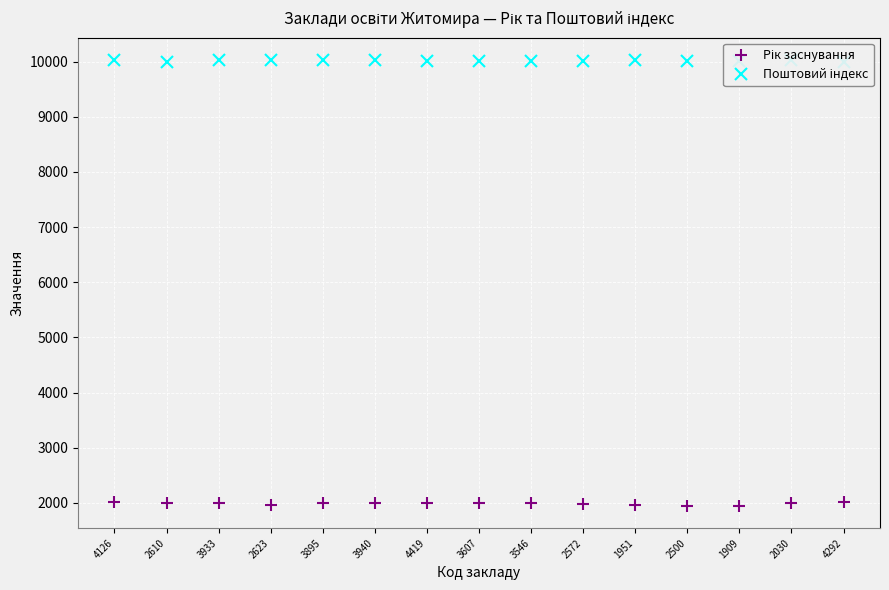

What is the highest value of the Поштовий індекс series?

10029